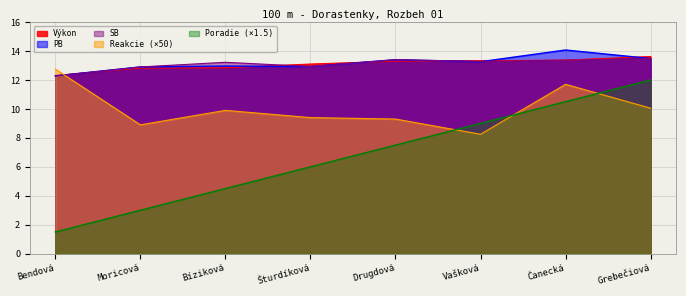

What is the label of the 1st point from the right?

Grebečiová